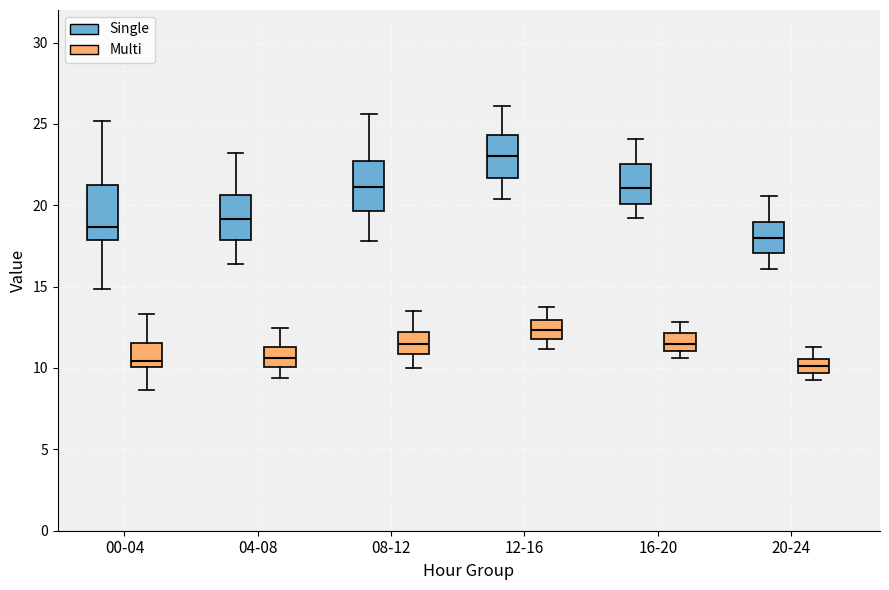

Where does the median line of the box for 04-08 (Multi) sit on the y-axis? The values are not printed on the chart, so give them approximately, as read against the axis.

10.5